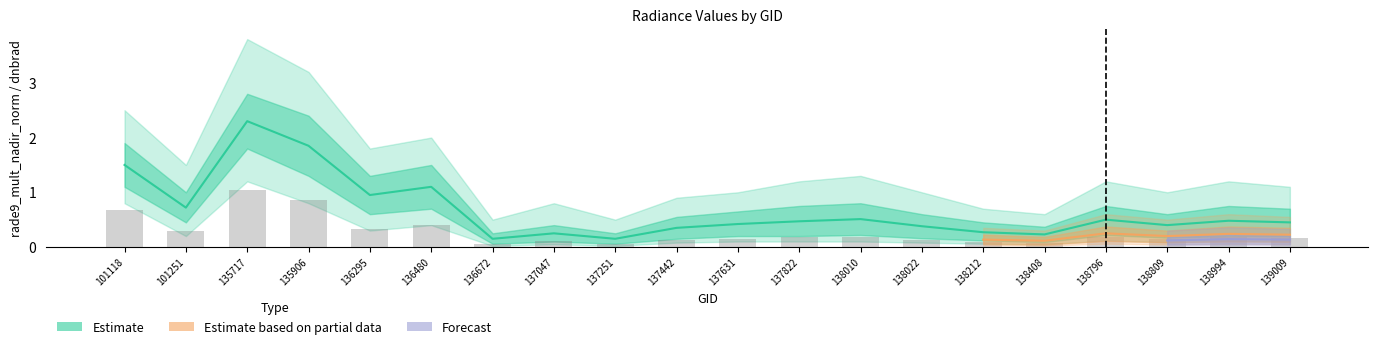

What is the value of the rade9_mult_nadir_norm bar at the 1st from the left?

0.7